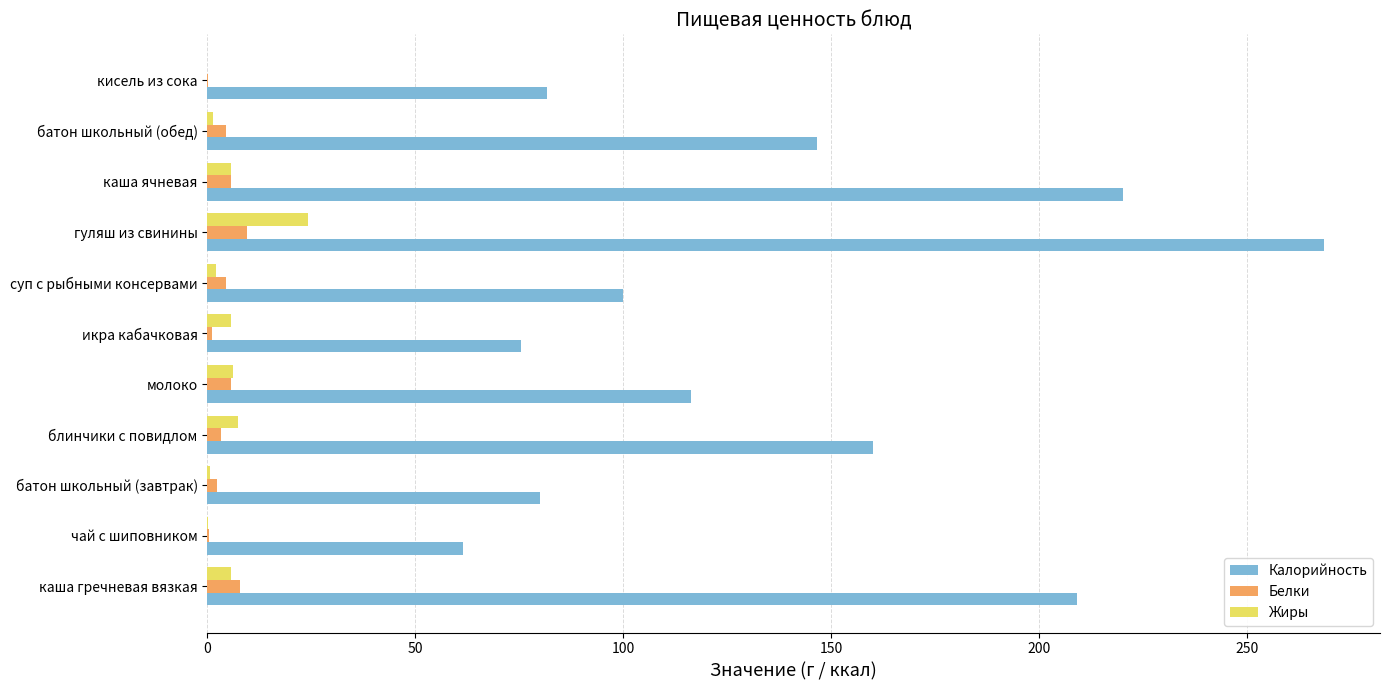

What is the sum of all Белки values?

45.2